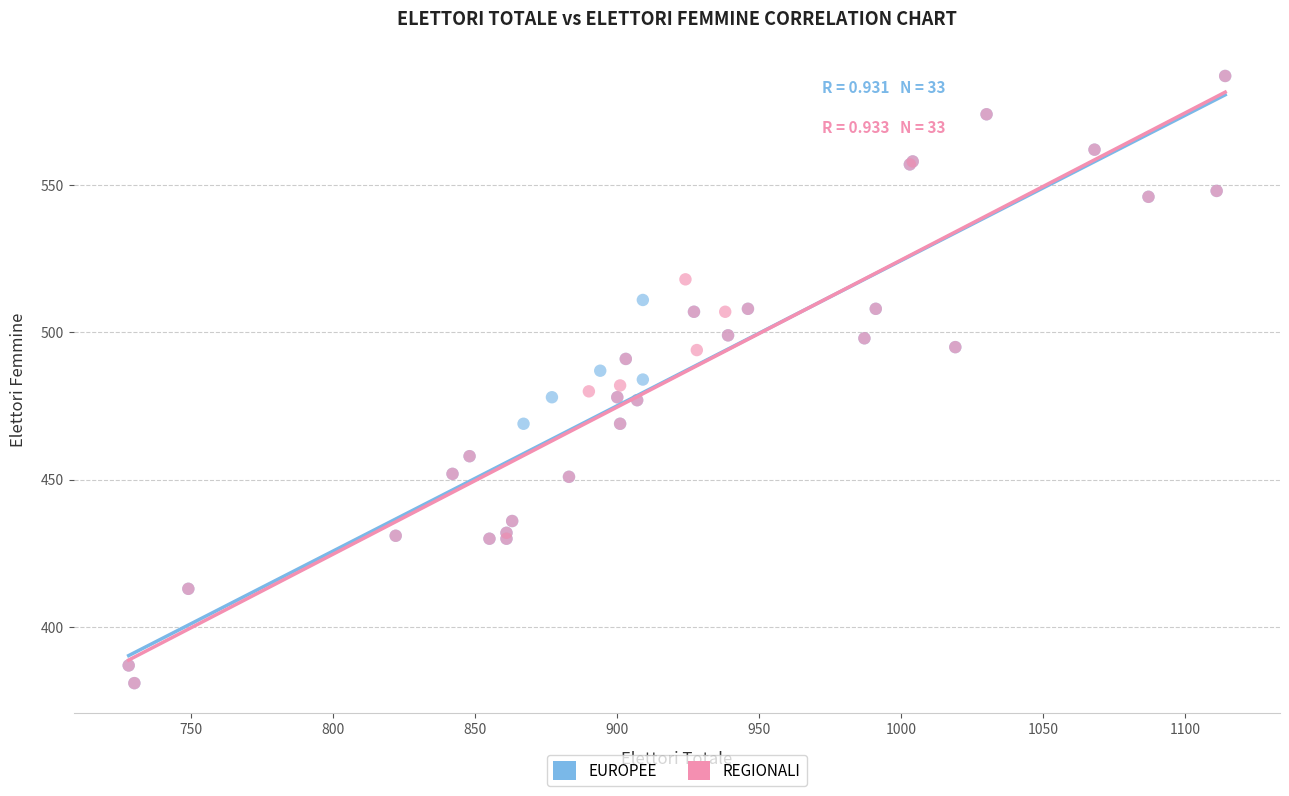

What are all the series names shown in the legend?

EUROPEE, REGIONALI